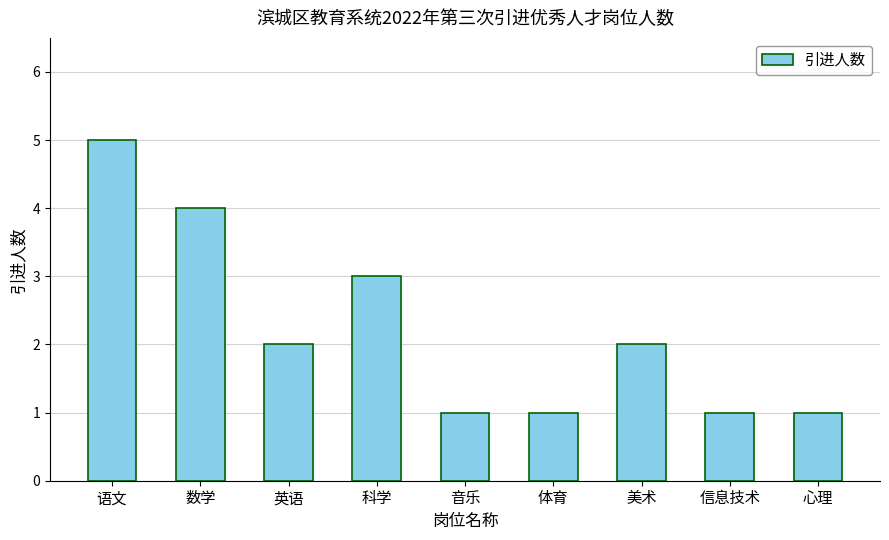

Does the chart contain any negative values?

No